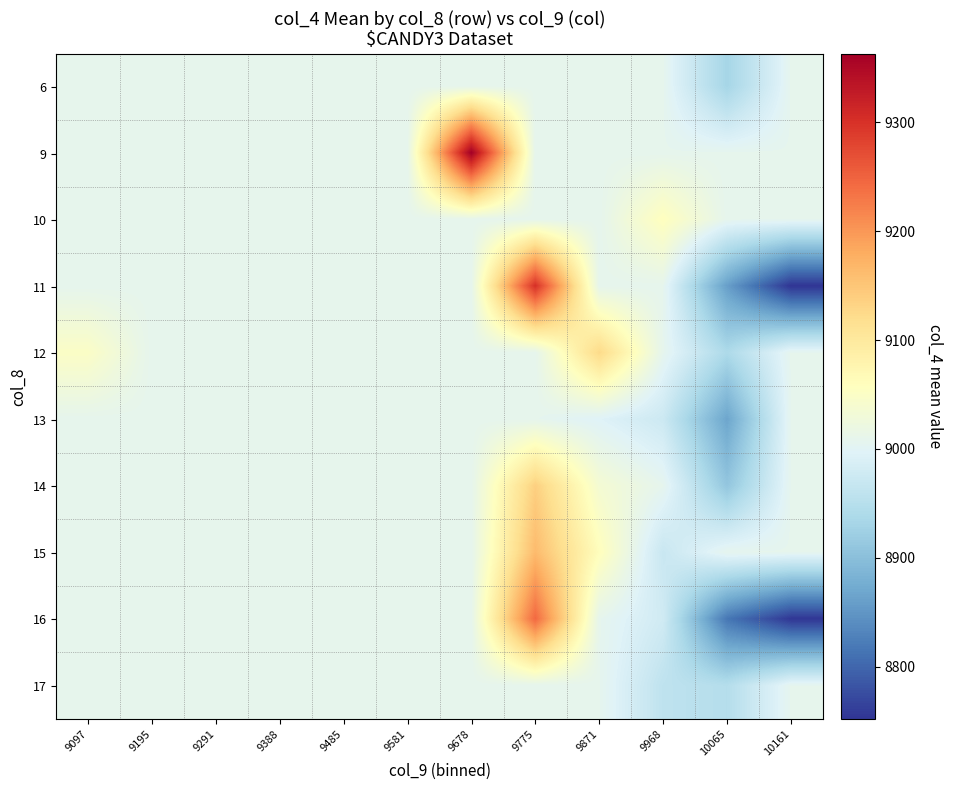

Reading left to right, extract all data points from this chart.

6: 9097=9008.1	9195=9008.1	9291=9008.1	9388=9008.1	9485=9008.1	9581=9008.1	9678=9008.1	9775=9008.1	9871=9008.1	9968=9008.1	10065=8931.0	10161=9008.1
9: 9097=9008.1	9195=9008.1	9291=9008.1	9388=9008.1	9485=9008.1	9581=9008.1	9678=9363.0	9775=9008.1	9871=9008.1	9968=9008.1	10065=9008.1	10161=9008.1
10: 9097=9008.1	9195=9008.1	9291=9008.1	9388=9008.1	9485=9008.1	9581=9008.1	9678=9008.1	9775=9008.1	9871=9008.1	9968=9058.0	10065=9008.1	10161=9008.1
11: 9097=9008.1	9195=9008.1	9291=9008.1	9388=9008.1	9485=9008.1	9581=9008.1	9678=9008.1	9775=9301.0	9871=9008.1	9968=9008.1	10065=8860.0	10161=8752.0
12: 9097=9050.0	9195=9008.1	9291=9008.1	9388=9008.1	9485=9008.1	9581=9008.1	9678=9008.1	9775=9008.1	9871=9125.5	9968=9008.1	10065=8939.0	10161=9008.1
13: 9097=9008.1	9195=9008.1	9291=9008.1	9388=9008.1	9485=9008.1	9581=9008.1	9678=9008.1	9775=9008.1	9871=8996.0	9968=8974.0	10065=8867.0	10161=9008.1
14: 9097=9008.1	9195=9008.1	9291=9008.1	9388=9008.1	9485=9008.1	9581=9008.1	9678=9008.1	9775=9138.0	9871=9036.0	9968=9008.1	10065=8910.0	10161=9008.1
15: 9097=9008.1	9195=9008.1	9291=9008.1	9388=9008.1	9485=9008.1	9581=9008.1	9678=9008.1	9775=9163.0	9871=9060.0	9968=8970.0	10065=9008.1	10161=9008.1
16: 9097=9008.1	9195=9008.1	9291=9008.1	9388=9008.1	9485=9008.1	9581=9008.1	9678=9008.1	9775=9244.0	9871=9008.1	9968=8978.5	10065=8817.0	10161=8754.0
17: 9097=9008.1	9195=9008.1	9291=9008.1	9388=9008.1	9485=9008.1	9581=9008.1	9678=9008.1	9775=9008.1	9871=9008.1	9968=8959.0	10065=8947.5	10161=9008.1